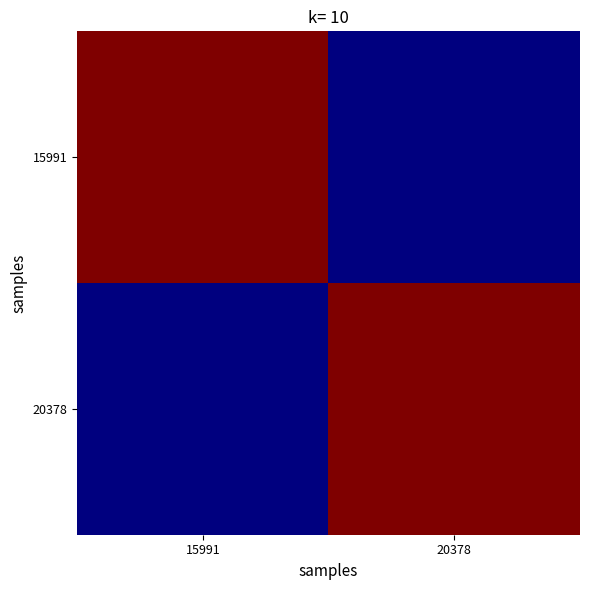

What is the minimum value shown in the chart?

56